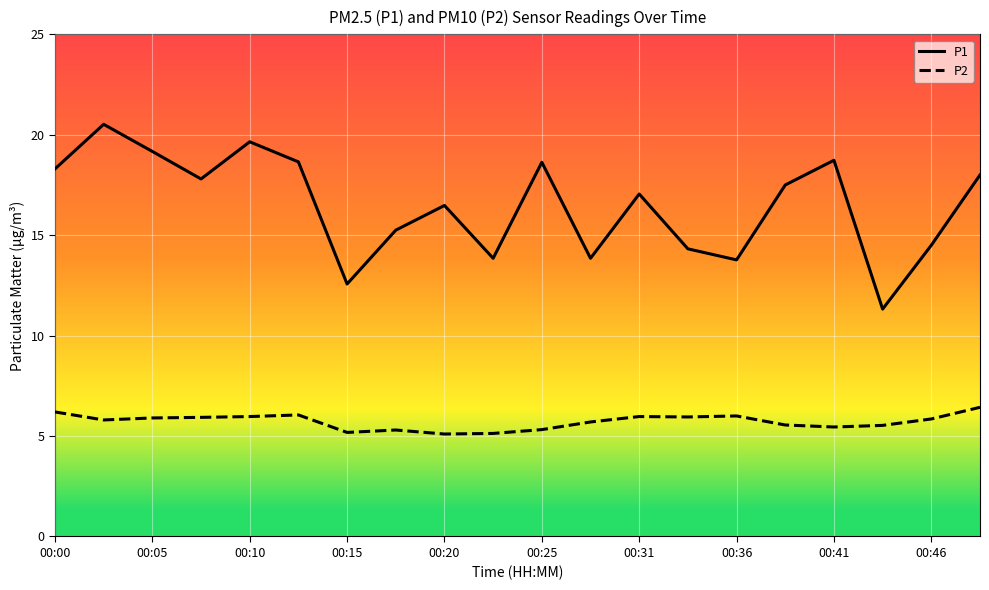

What is the minimum value for P1?

11.3